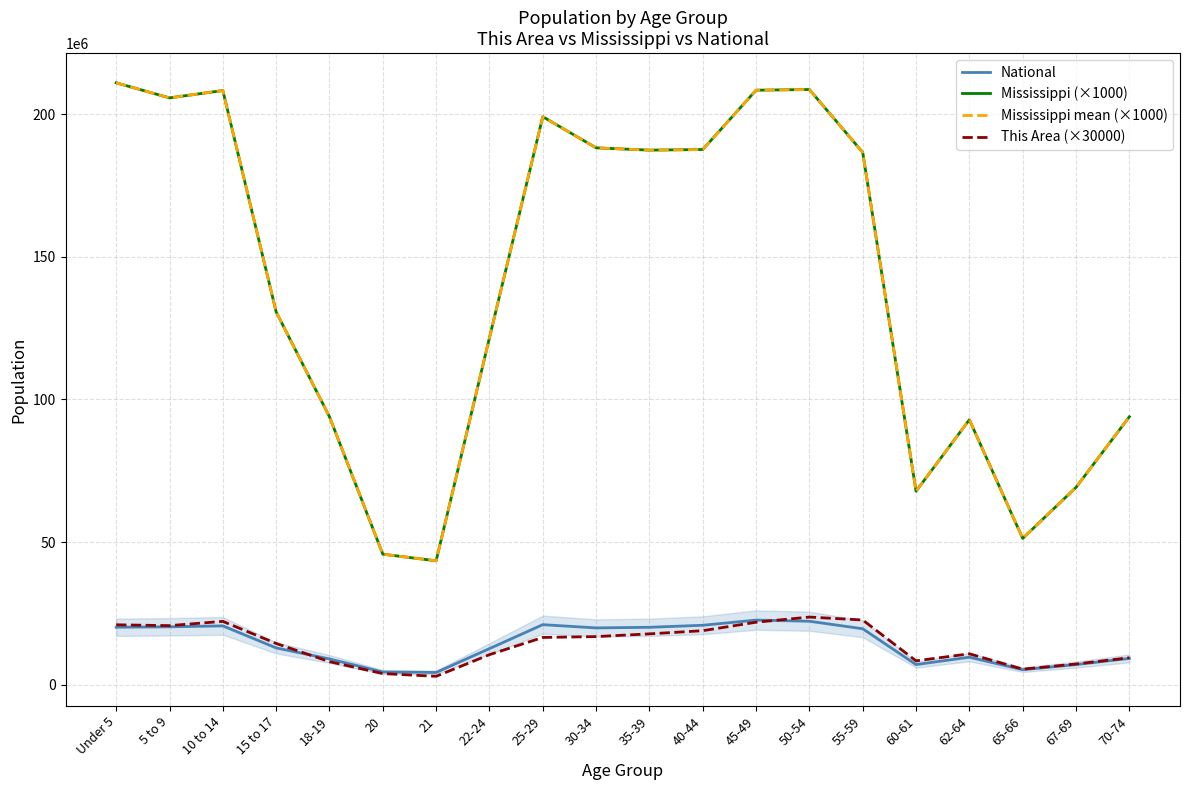

What is the value of the Mississippi mean (×1000) point at the 1st from the left?

210956000